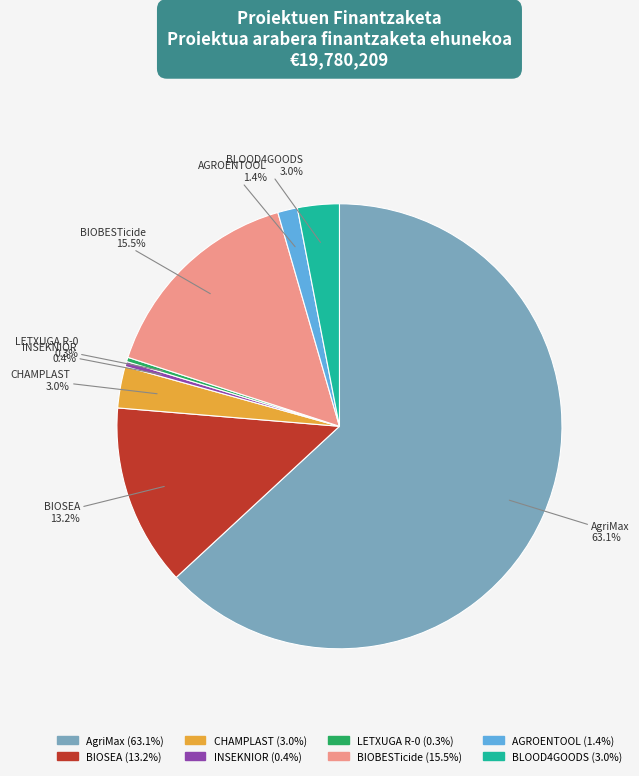

Does INSEKNIOR represent more than half of the total?

No